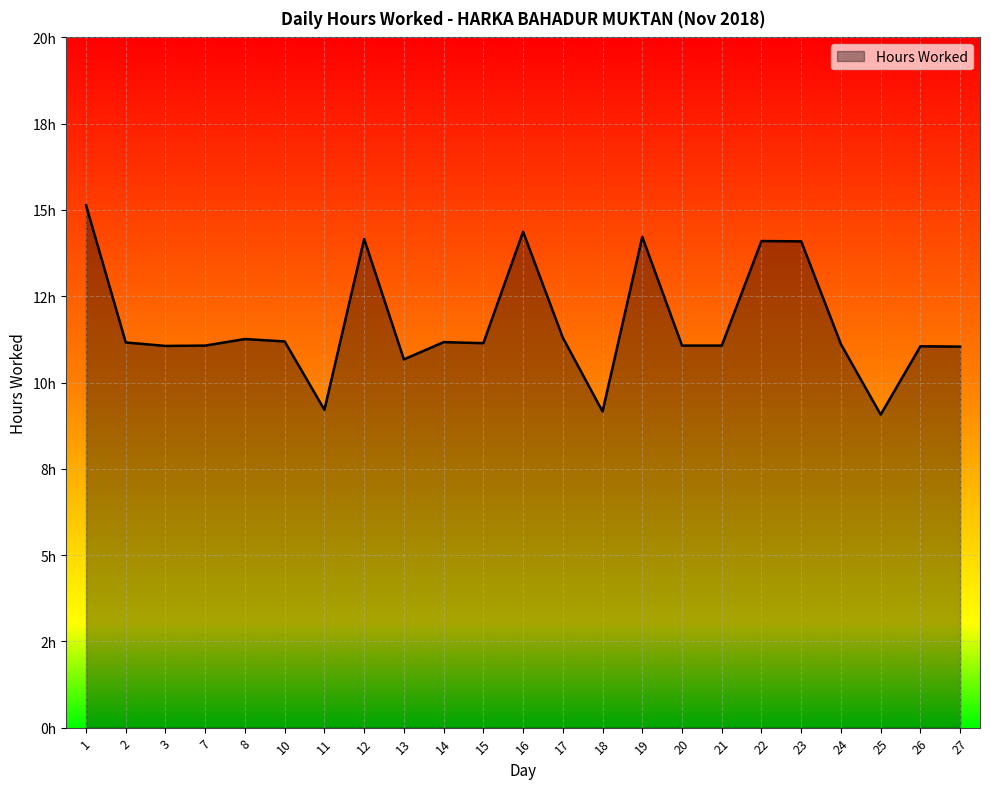

Reading left to right, what are all the values shown in this chart?

1=15.1	2=11.2	3=11.1	7=11.1	8=11.3	10=11.2	11=9.2	12=14.2	13=10.7	14=11.2	15=11.1	16=14.4	17=11.3	18=9.2	19=14.2	20=11.1	21=11.1	22=14.1	23=14.1	24=11.1	25=9.1	26=11.1	27=11.0